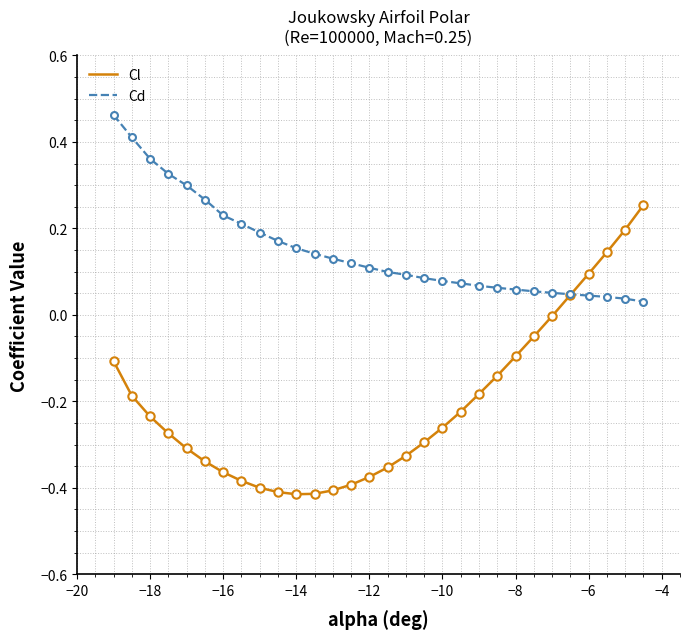

Which series has the largest range (max minus min)?

Cl